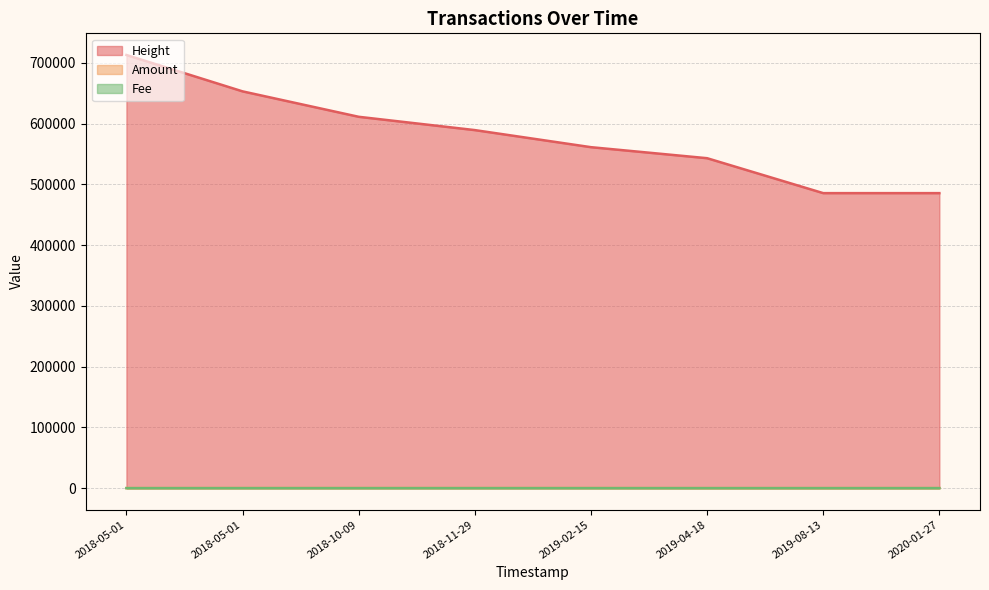

What value does the Amount series have at 2018-11-29?

100.0